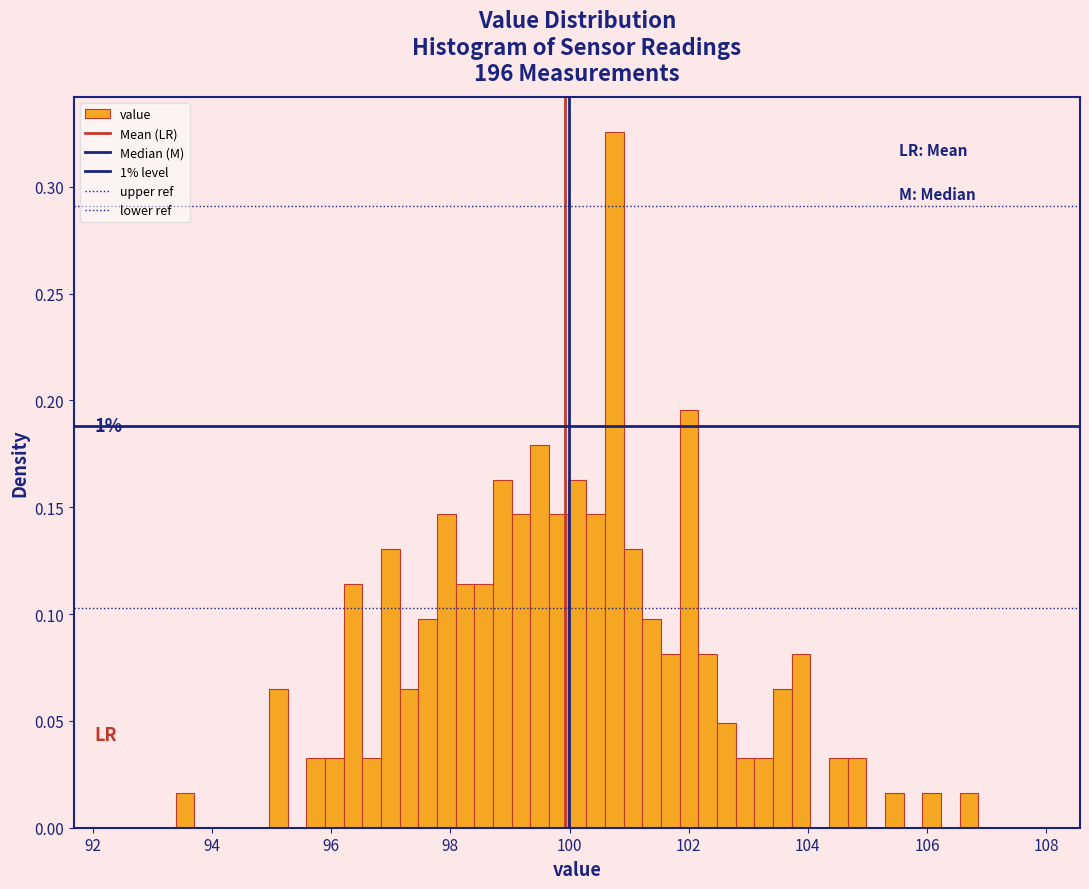

Read against the x-axis, roughly where is the centre of the tallest bar?

100.8